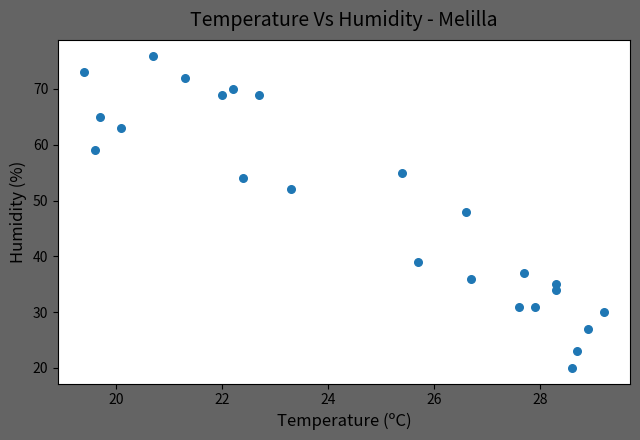

What is the range of Y values (max minus min)?

56